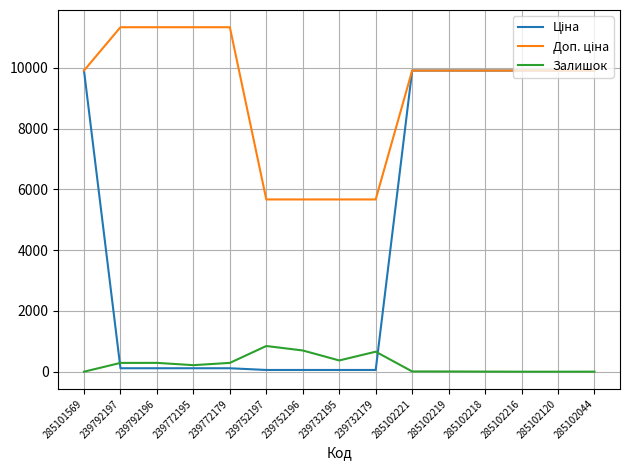

What is the difference between the highest and lowest values at 285102219?

9901.5